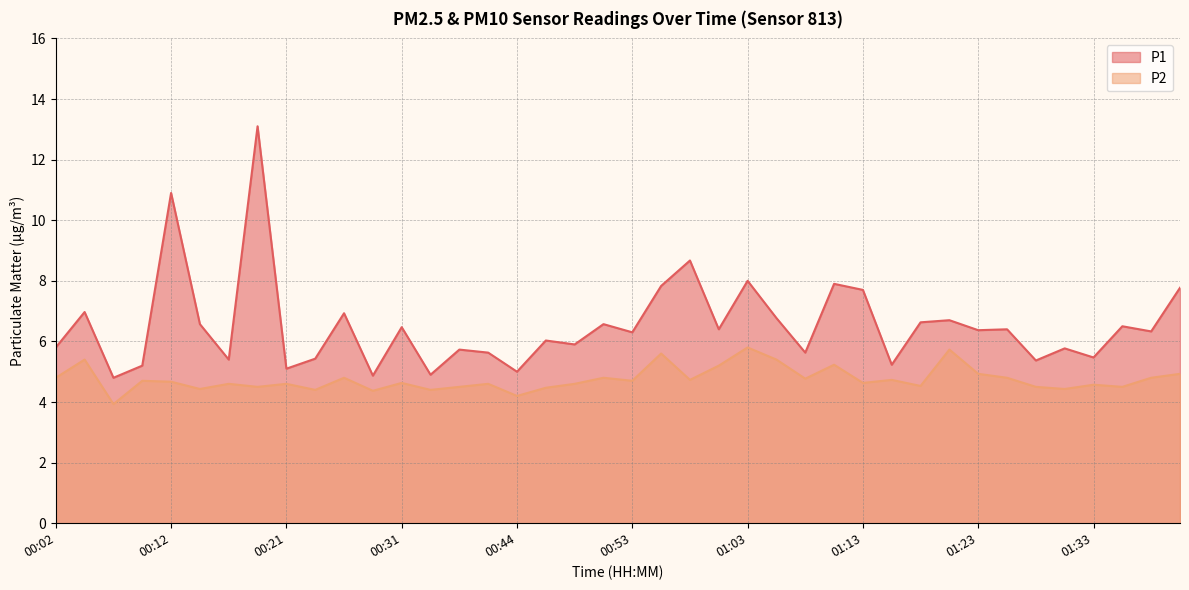

Is the value of P2 at 01:01 greater than the value of P1 at 00:44?

Yes